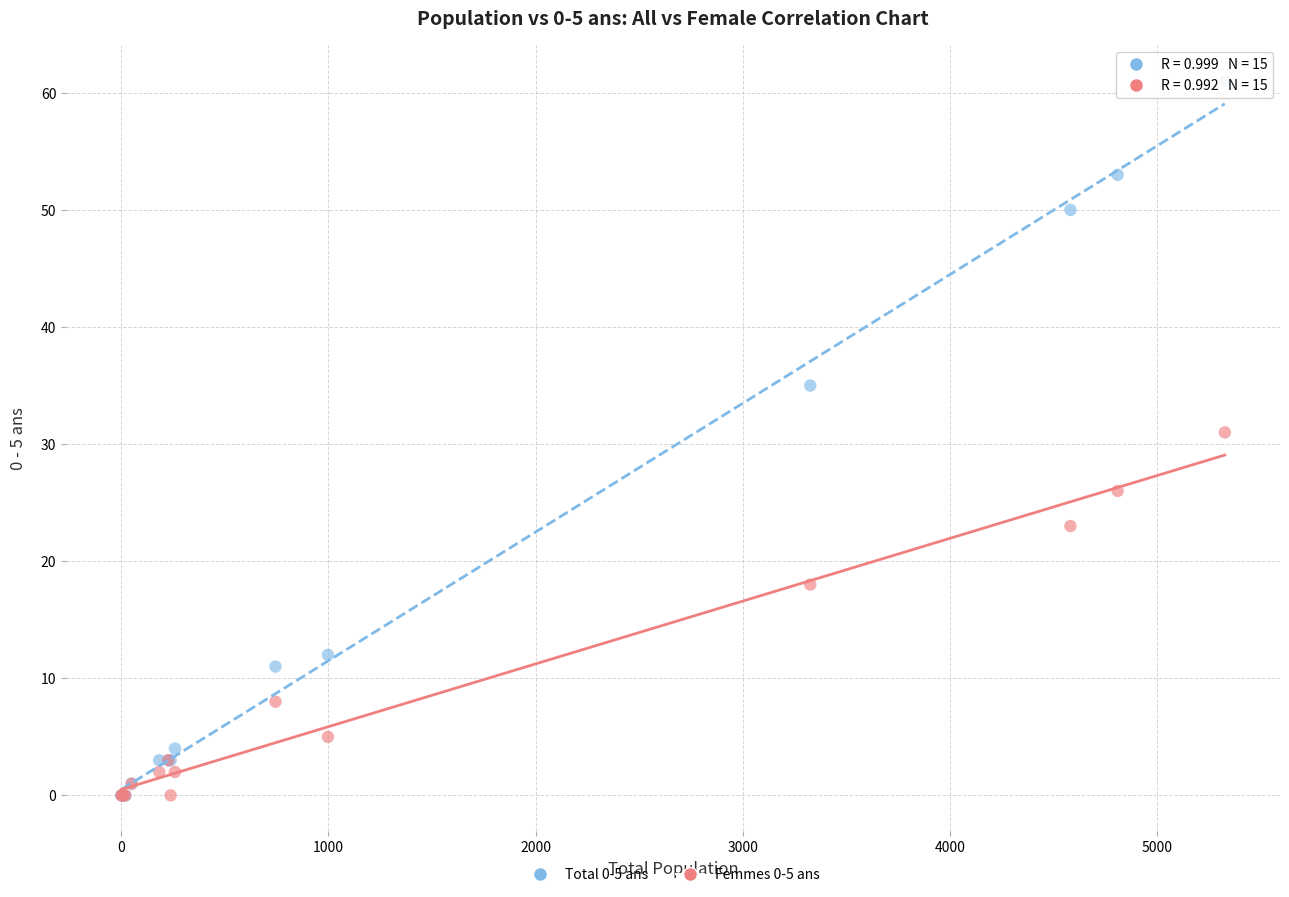

Across all series, what Y value is closest to 30?

31